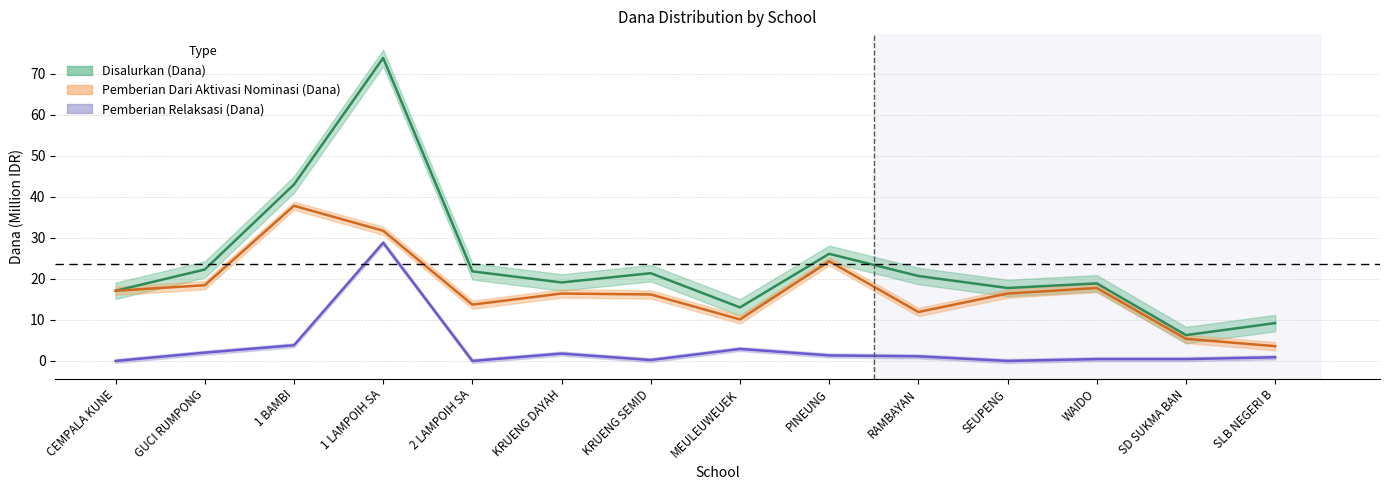

What position from the right is MEULEUWEUEK?

7